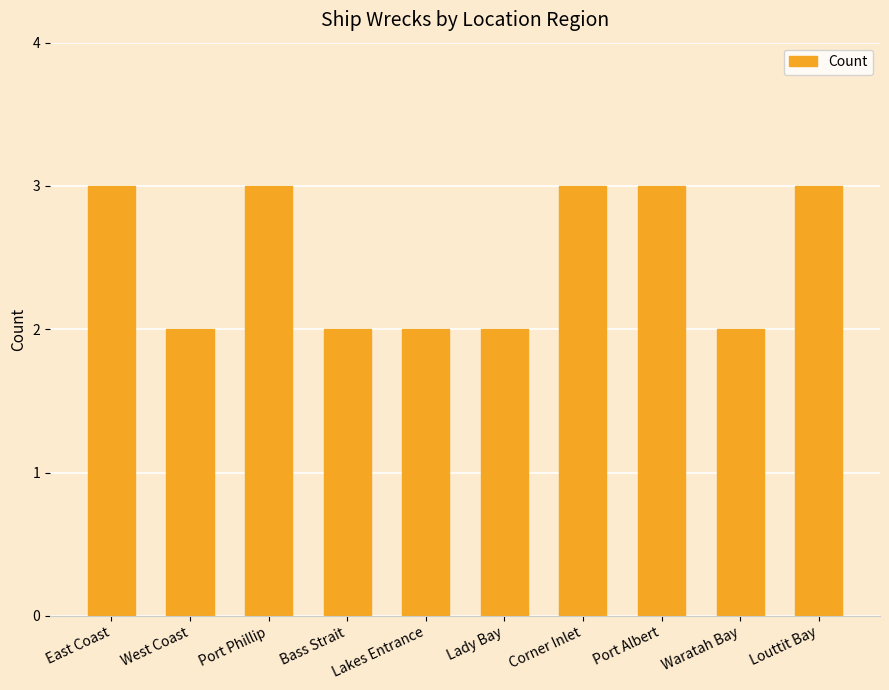

What is the sum of the values at Waratah Bay and Port Phillip?

5